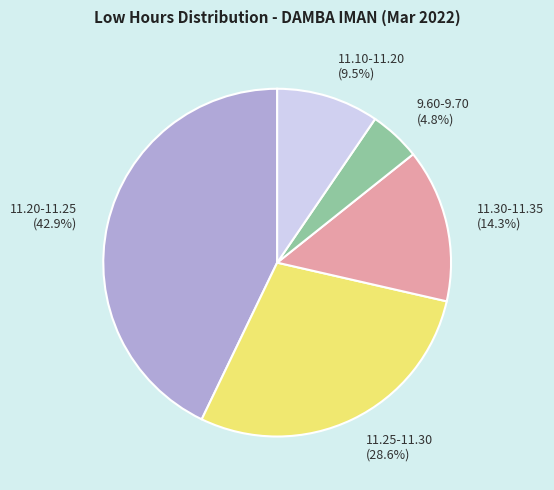

Rank the categories by value from highest to lowest.

11.20-11.25 (42.9%), 11.25-11.30 (28.6%), 11.30-11.35 (14.3%), 11.10-11.20 (9.5%), 9.60-9.70 (4.8%)